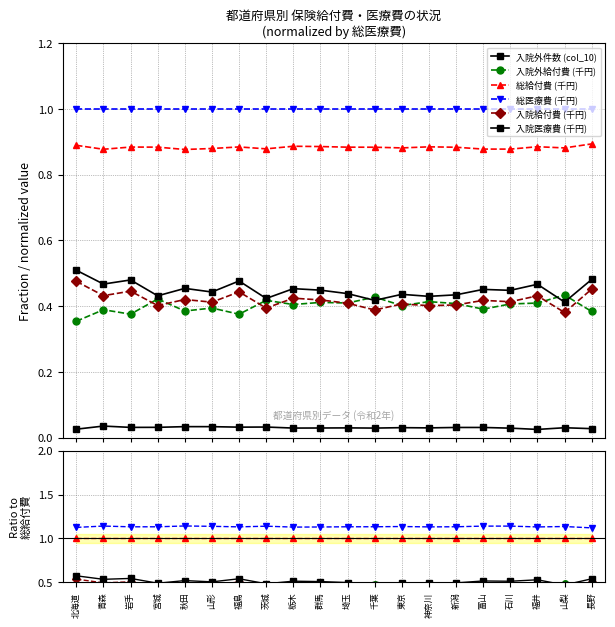

True or false: 入院医療費 (千円) has a value of 0.3 at 茨城.

False